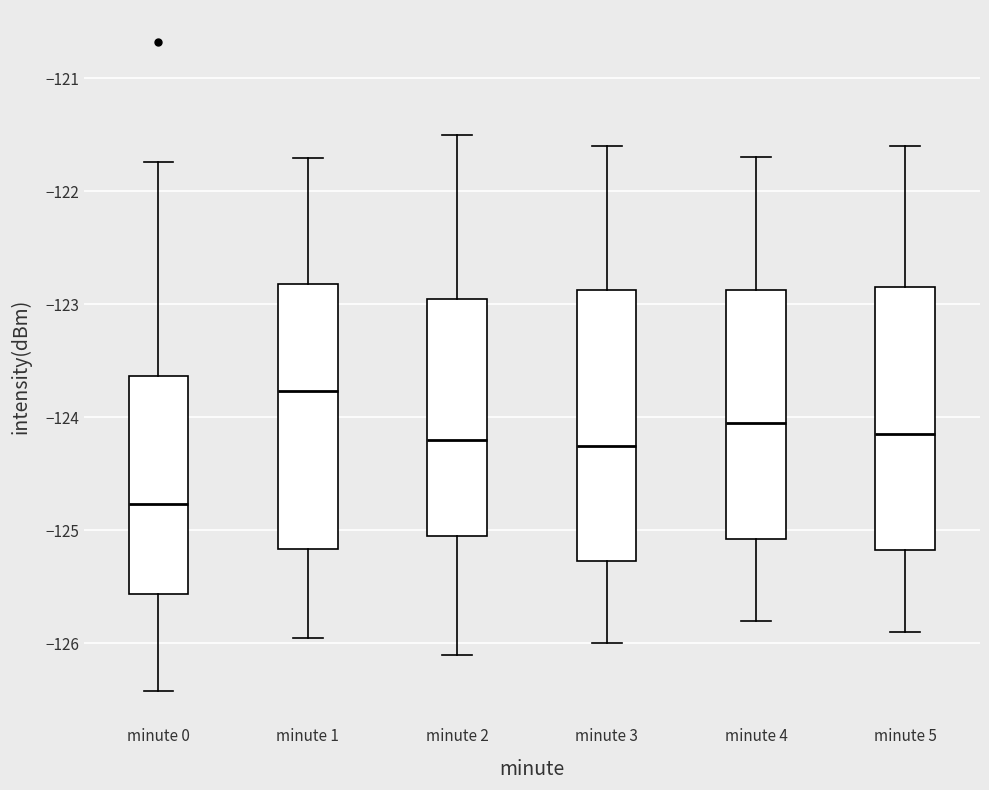

Reading left to right, read every box against the y-axis: the position of its median line, the range the box covers, and the ends of its whiskers. The values are not printed on the chart, so give them approximately, as read against the axis.

minute 0: median -124.8, box -125.6 to -123.6, whiskers -126.4 to -121.7
minute 1: median -123.8, box -125.2 to -122.8, whiskers -126.0 to -121.7
minute 2: median -124.2, box -125.0 to -122.9, whiskers -126.1 to -121.5
minute 3: median -124.2, box -125.3 to -122.9, whiskers -126.0 to -121.6
minute 4: median -124.0, box -125.1 to -122.9, whiskers -125.8 to -121.7
minute 5: median -124.1, box -125.2 to -122.8, whiskers -125.9 to -121.6